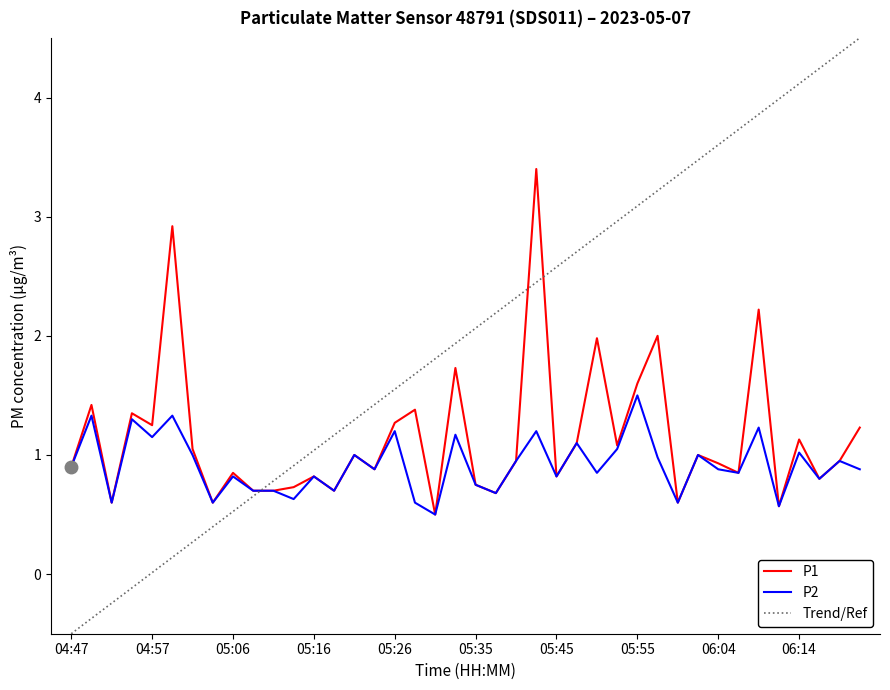

Where is P1 nearest to the value 1?

05:21